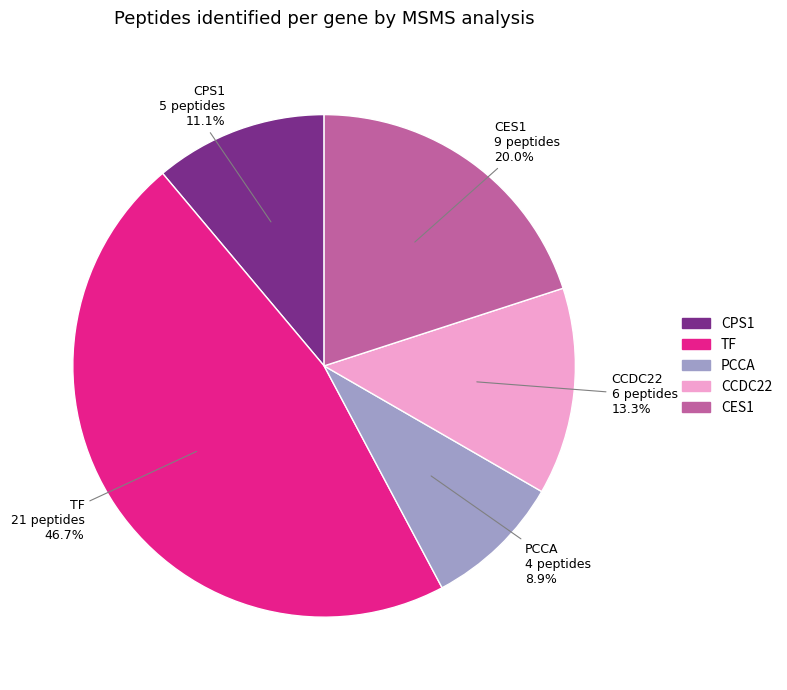

How many slices are in this pie chart?

5